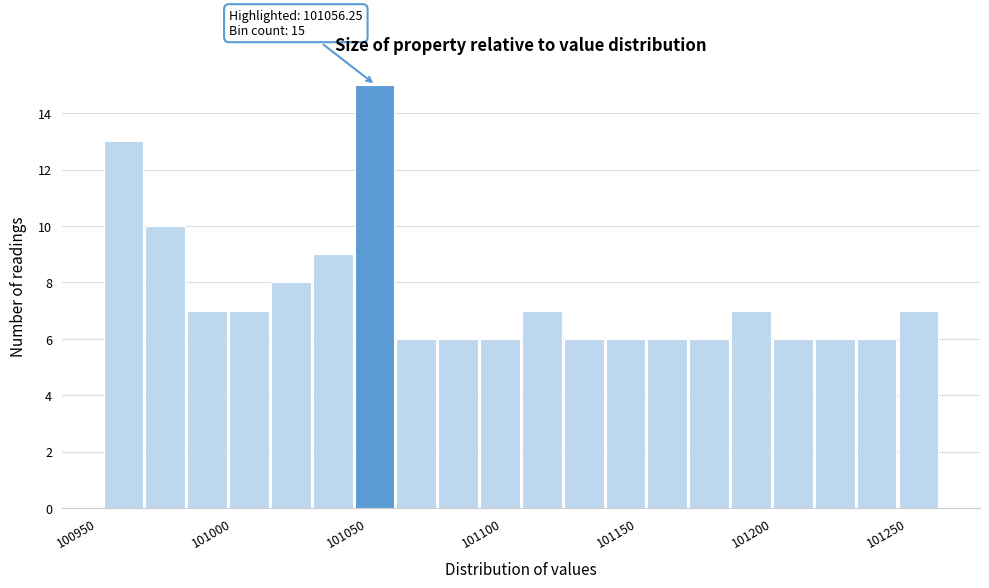

Read against the x-axis, roughly where is the centre of the tallest bar?

101060